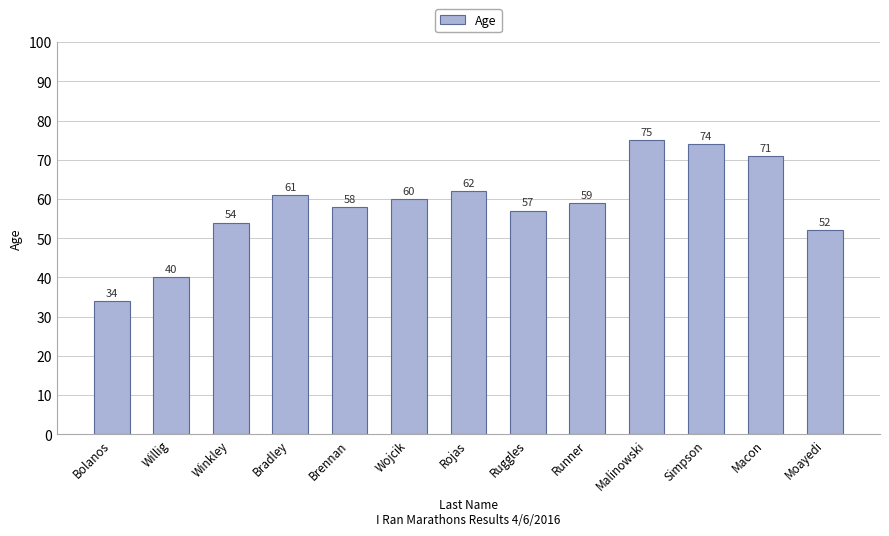

True or false: the data shows 14 at Ruggles.

False